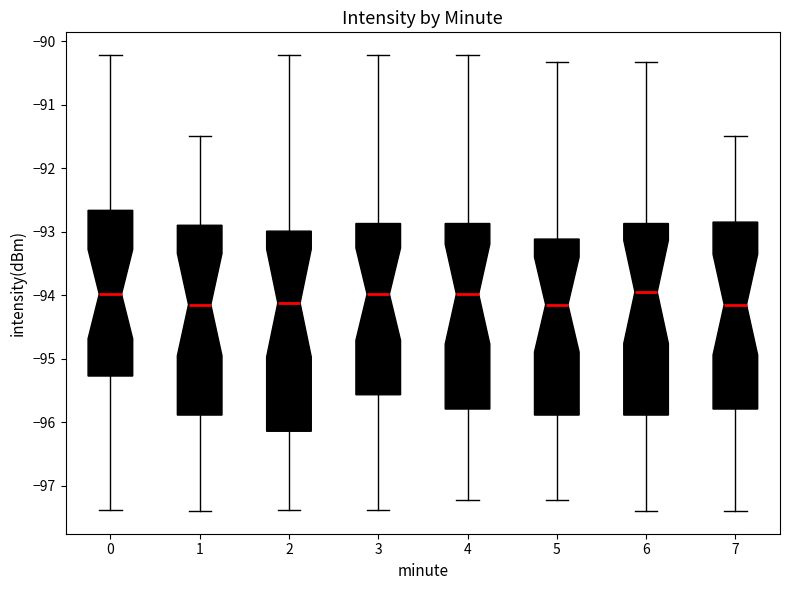

Reading left to right, transcribe this box plot: for each box, give where its median line is, the range the box spans, and where its two whiskers end, as read against the y-axis. The values are not printed on the chart, so give them approximately, as read against the axis.

0: median -94.0, box -95.3 to -92.7, whiskers -97.4 to -90.2
1: median -94.1, box -95.9 to -92.9, whiskers -97.4 to -91.5
2: median -94.1, box -96.1 to -93.0, whiskers -97.4 to -90.2
3: median -94.0, box -95.6 to -92.9, whiskers -97.4 to -90.2
4: median -94.0, box -95.8 to -92.9, whiskers -97.2 to -90.2
5: median -94.1, box -95.9 to -93.1, whiskers -97.2 to -90.3
6: median -93.9, box -95.9 to -92.9, whiskers -97.4 to -90.3
7: median -94.1, box -95.8 to -92.8, whiskers -97.4 to -91.5